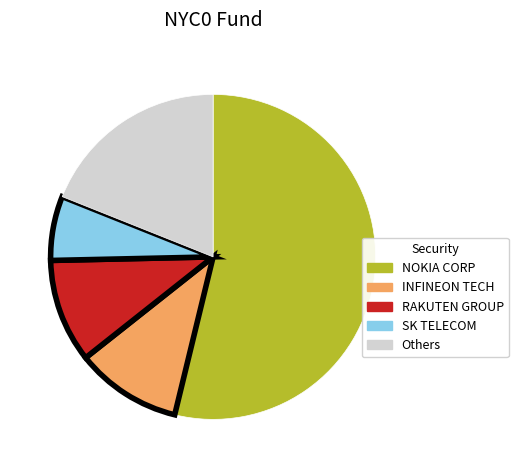

True or false: INFINEON TECH accounts for 3% of the total.

False